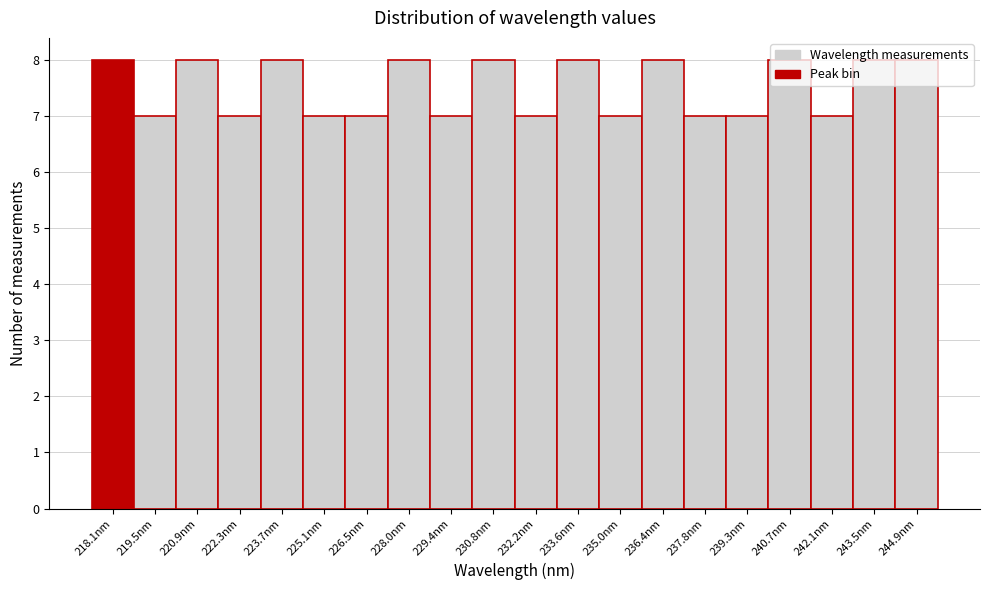

Is it true that the value at 235.0nm is 7?

True